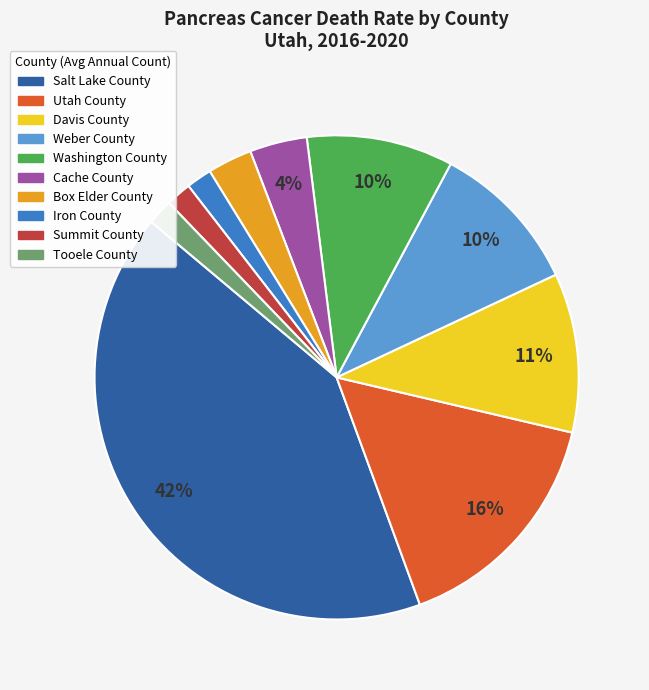

What percentage is the Washington County slice, to the nearest percent?

10%